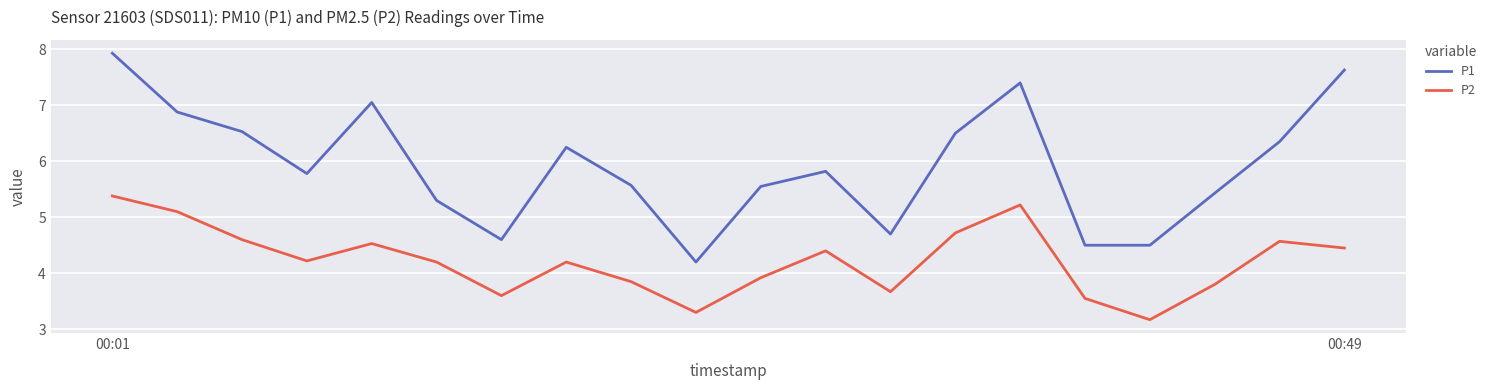

True or false: P1 and P2 cross at least once.

False